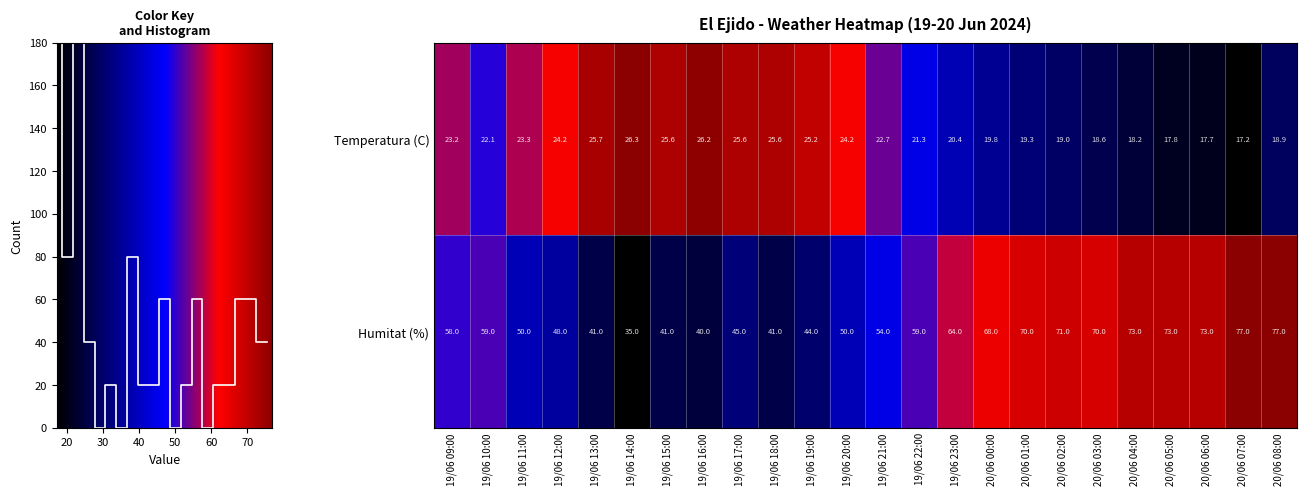

What is the difference between the maximum and second lowest values in the Humitat (%) series?

37.0